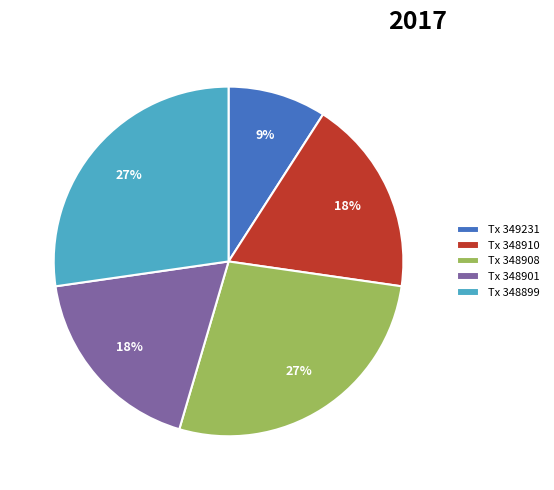

What is the smallest slice in the pie chart?

Tx 349231